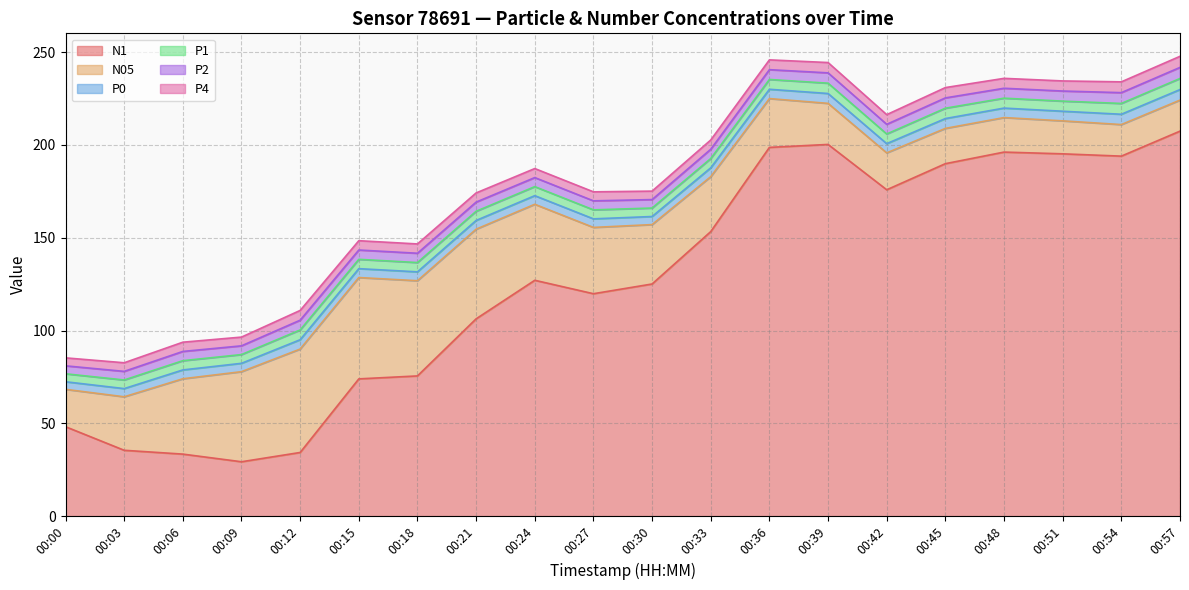

What is the sum of all P2 values?

102.3